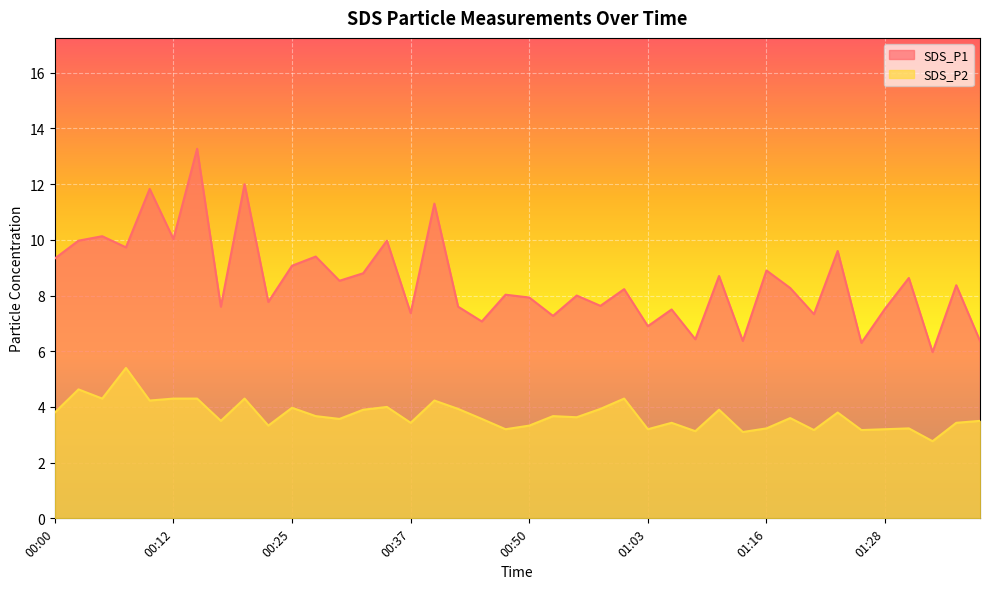

The value of SDS_P2 at 00:50 is 3.3. True or false?

True